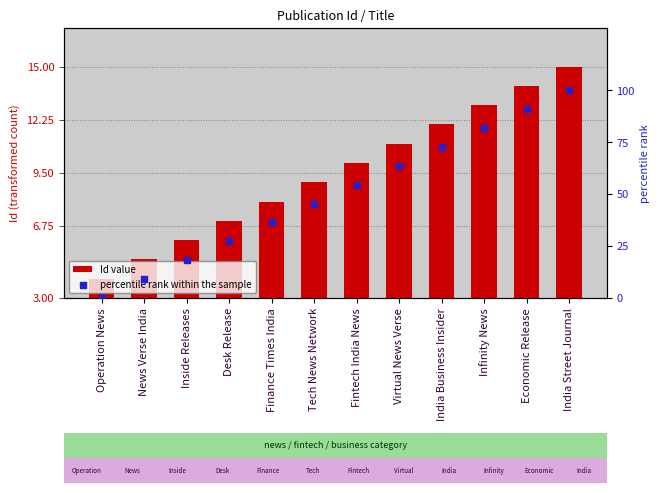

At how many categories does at least one series exceed 48?

6